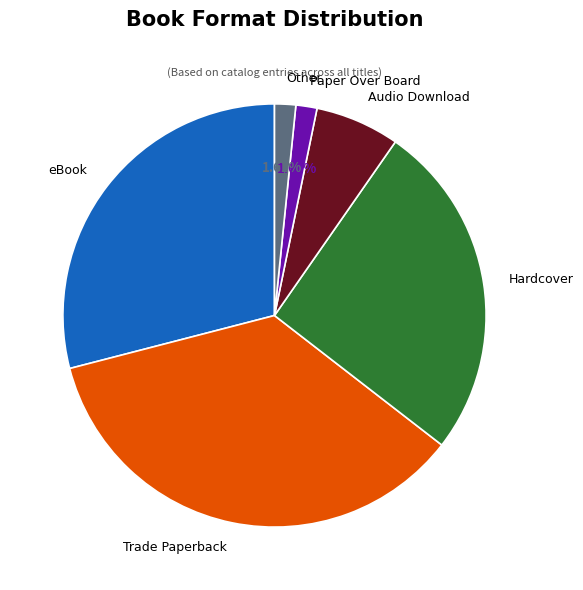

Which category has the biggest portion of the pie?

Trade Paperback